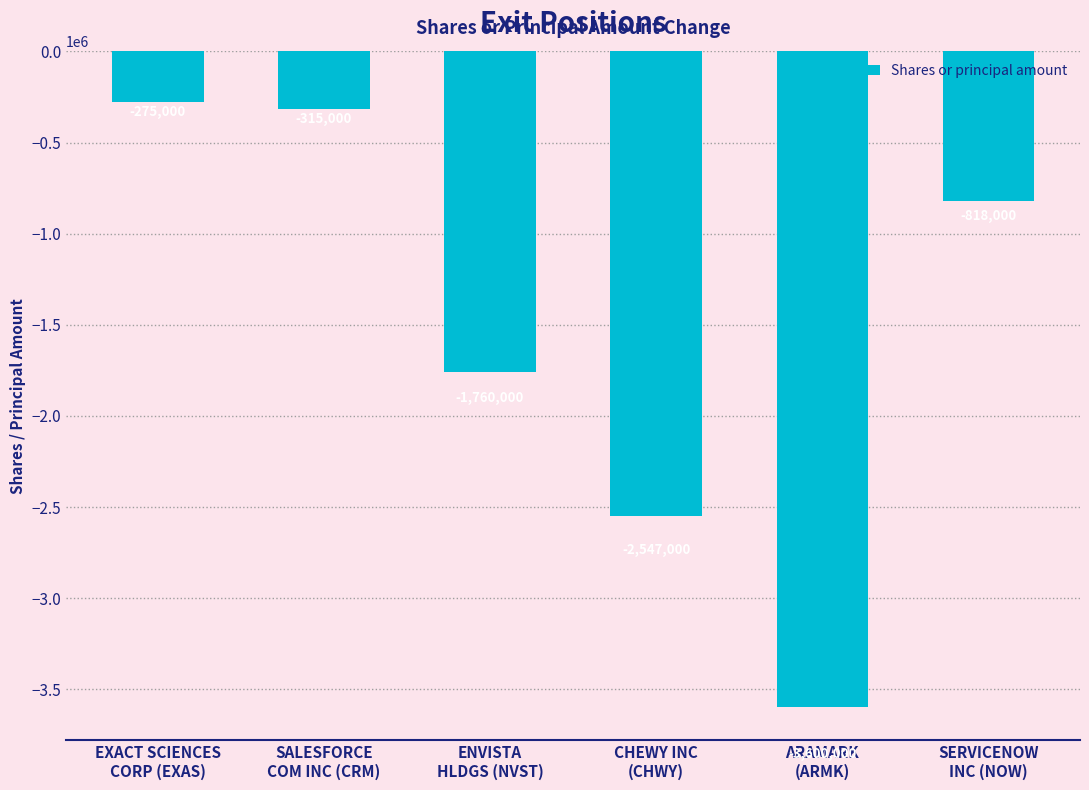

What is the difference between the second highest and minimum values?

3285000